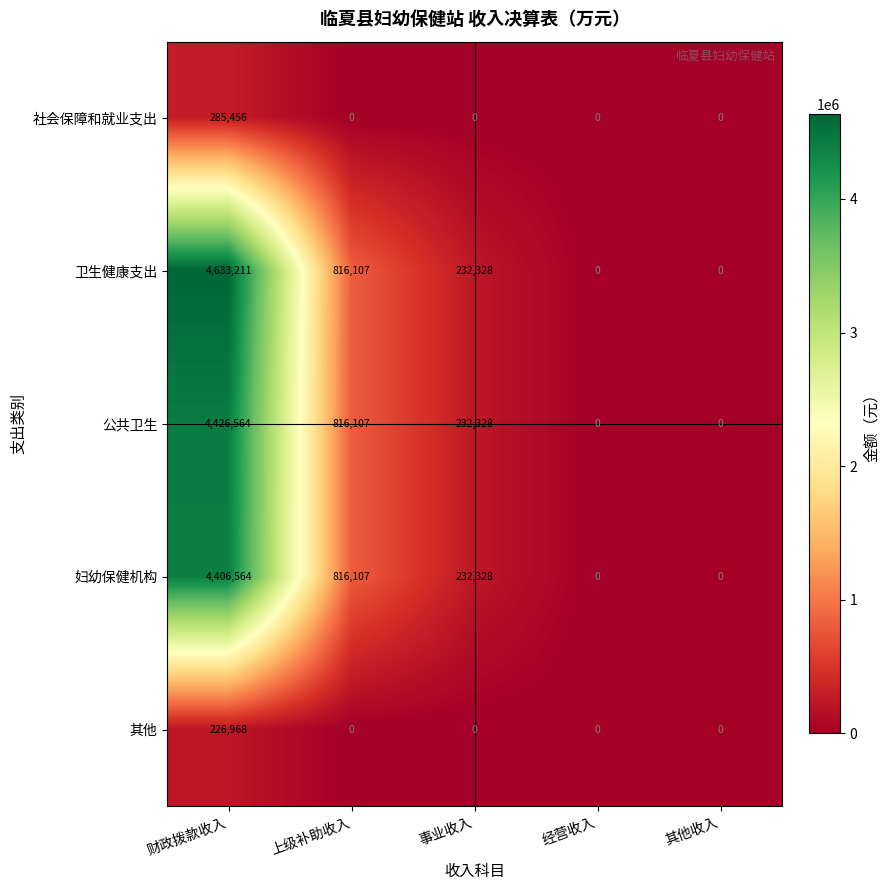

What is the average value of the 其他 series?

45394